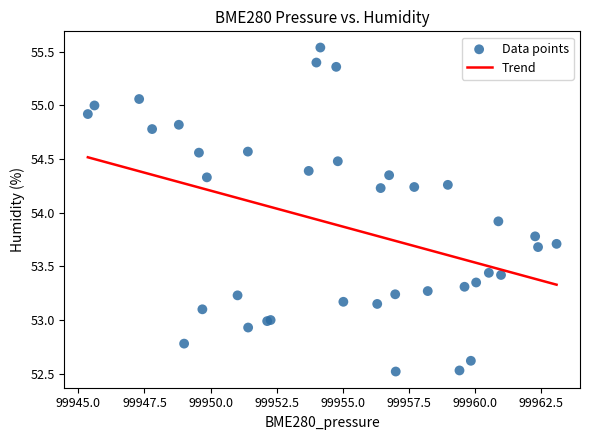

What Y value in the scatter plot is closest to 54?

53.9